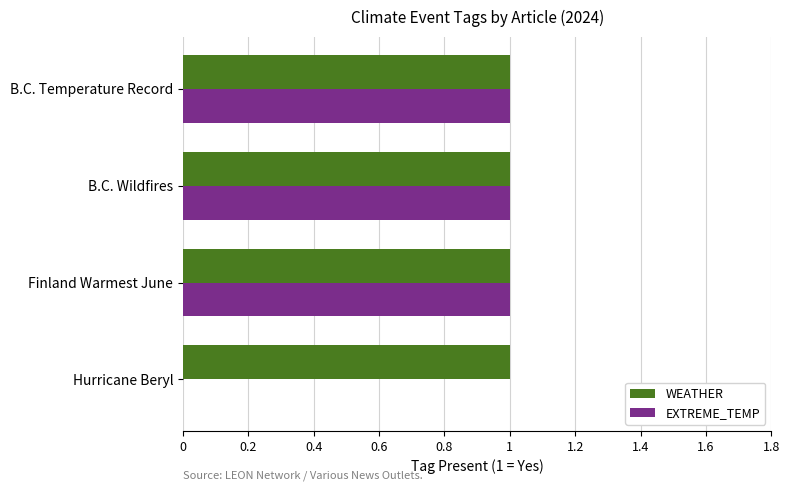

What are all the series names shown in the legend?

WEATHER, EXTREME_TEMP